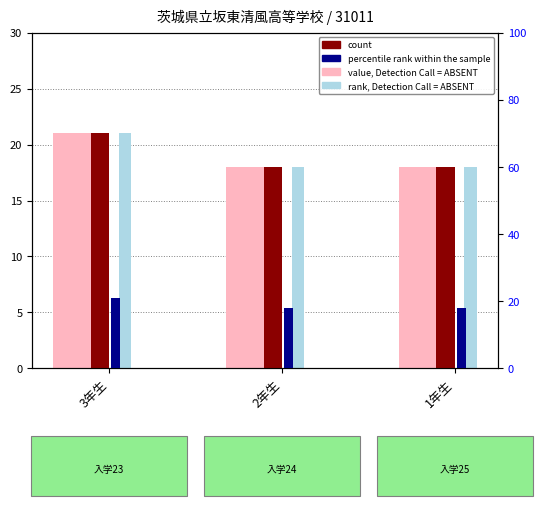

What is the label of the 1st bar from the left?

3年生